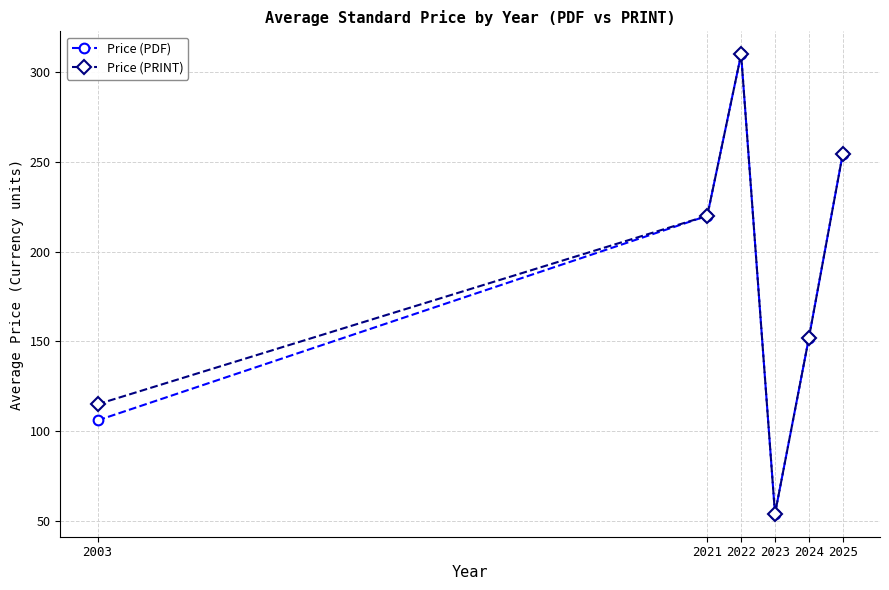

What is the maximum value for Price (PRINT)?

310.0